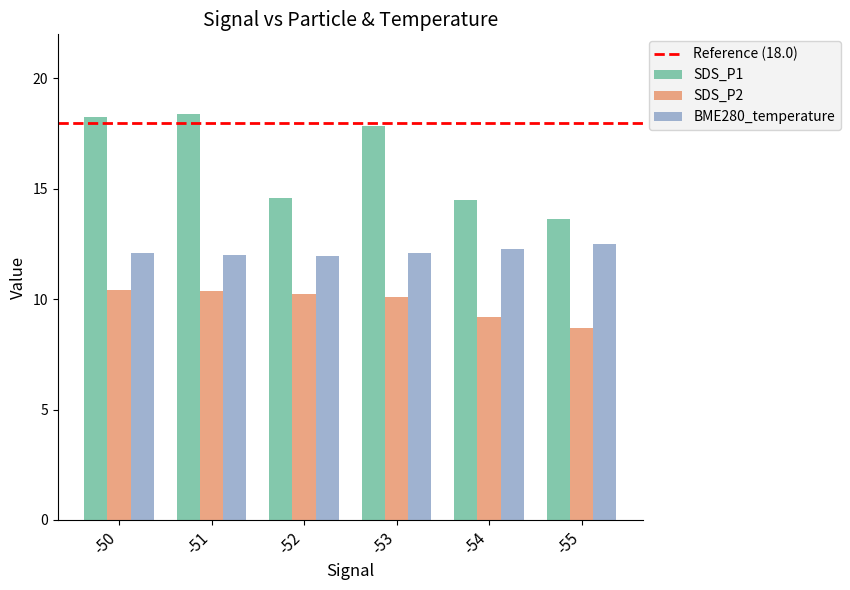

What is the minimum value for BME280_temperature?

12.0